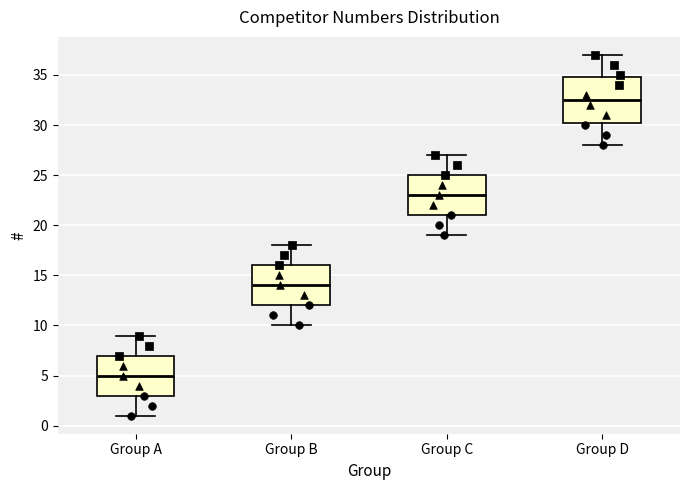

Where does the median line of the box for Group D sit on the y-axis? The values are not printed on the chart, so give them approximately, as read against the axis.

32.5